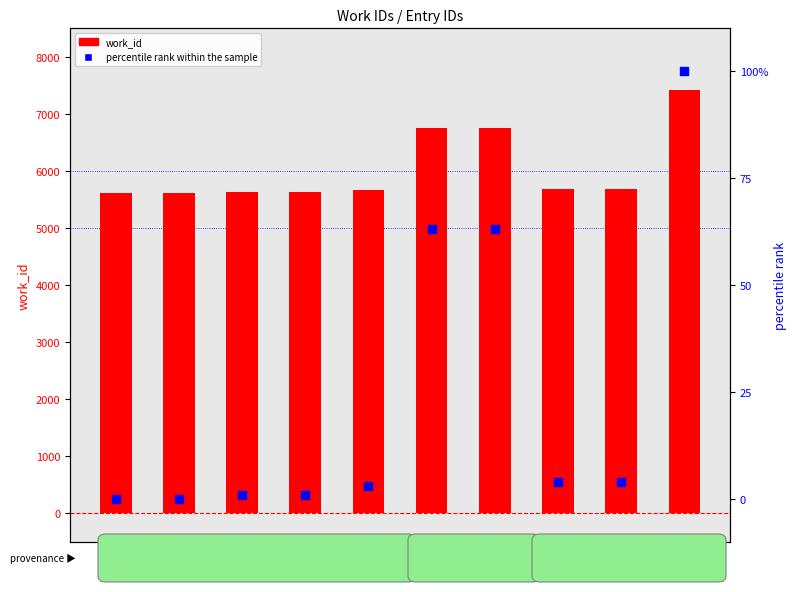

At which category is the sum across all series the highest?

20611